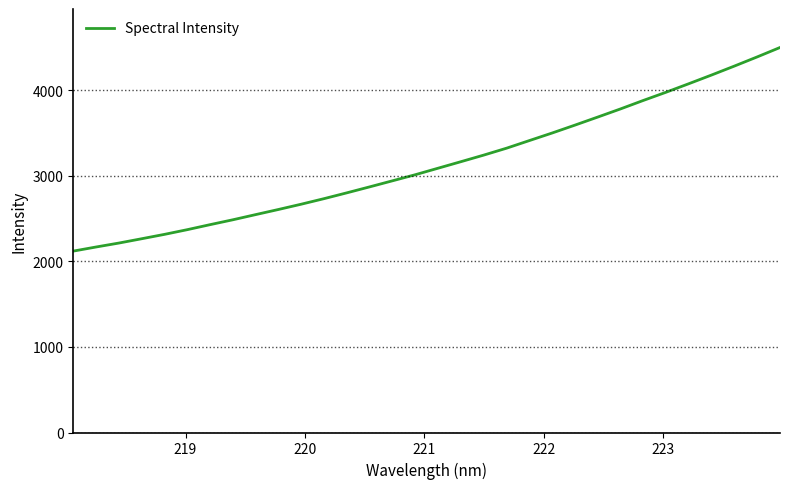

What is the minimum value shown in the chart?

2119.7